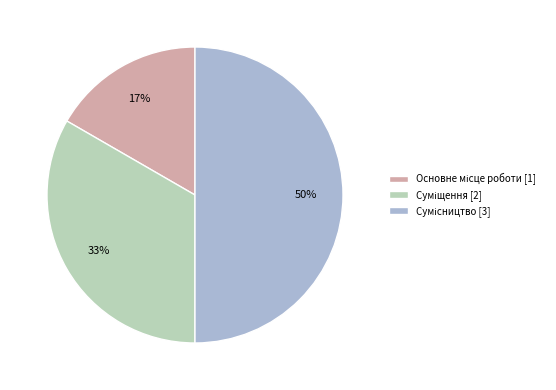

To the nearest percent, what is the average slice percentage?

33%